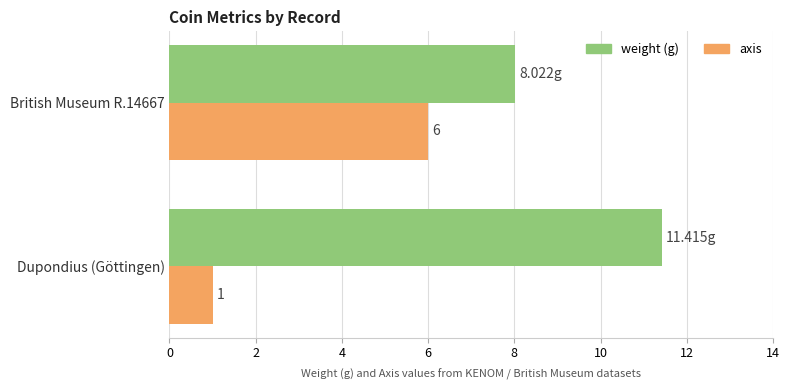

At which category is the sum across all series the highest?

British Museum R.14667